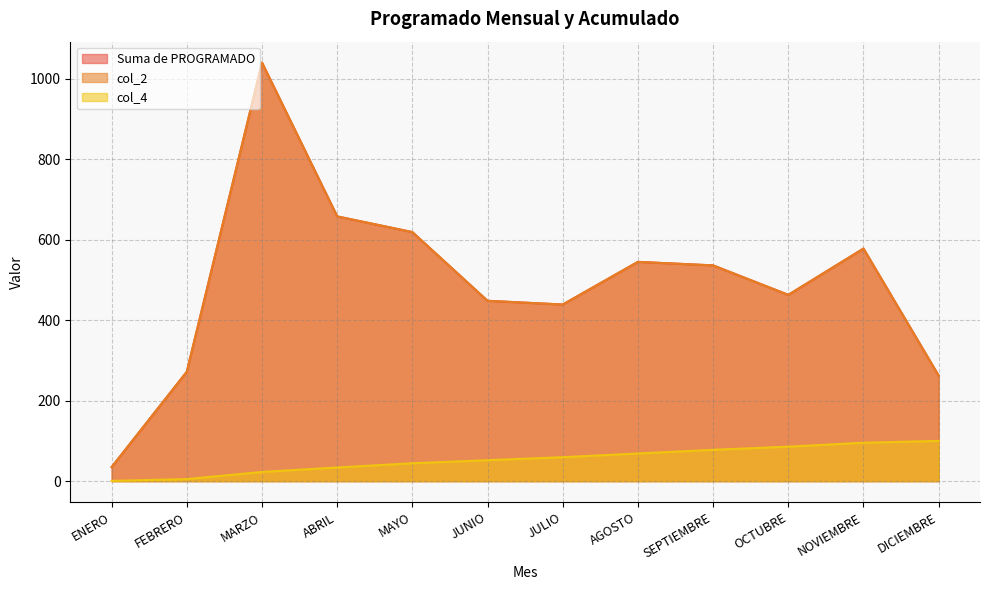

The value of Suma de PROGRAMADO at JUNIO is 134.4. True or false?

False